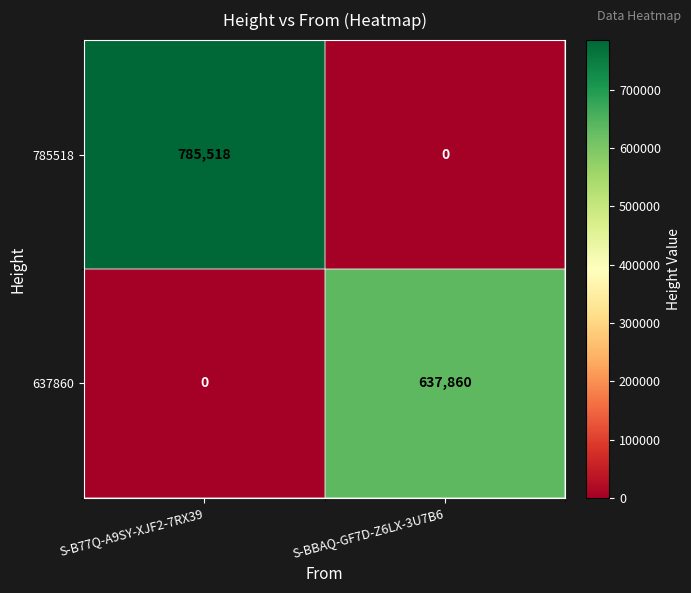

Rank the series at S-B77Q-A9SY-XJF2-7RX39 from highest to lowest value.

785518, 637860